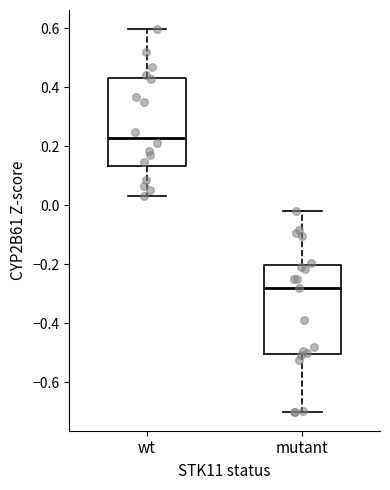

Where is the upper edge of the box for mutant on the y-axis? The values are not printed on the chart, so give them approximately, as read against the axis.

-0.20